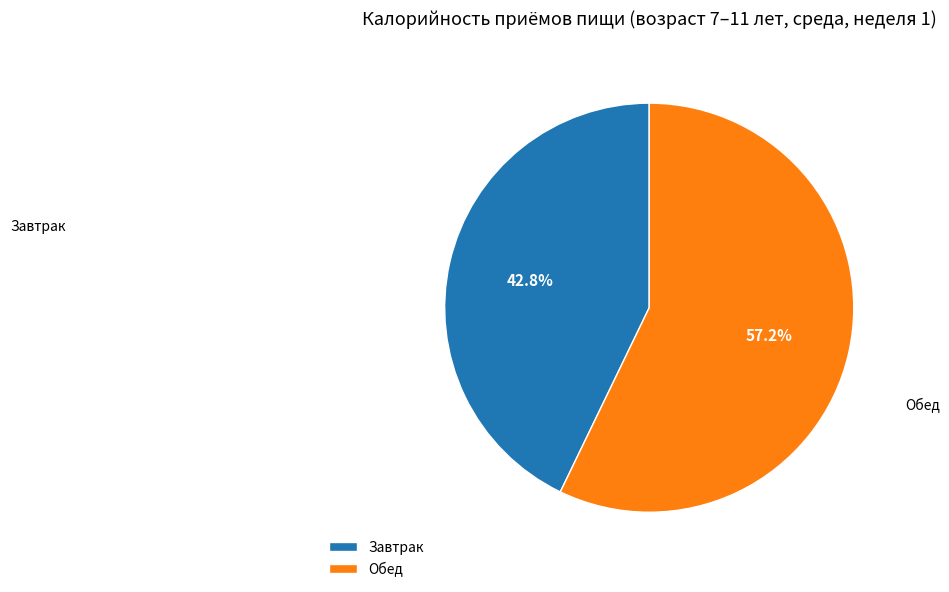

What portion of the pie excludes Обед?

42.8%